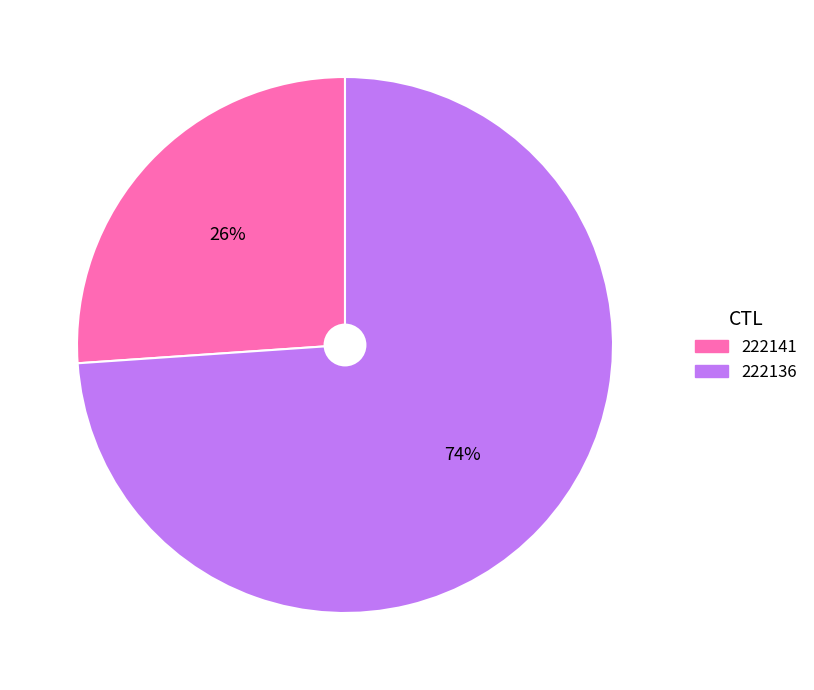

Is the sum of 222136 and 222141 greater than half?

Yes